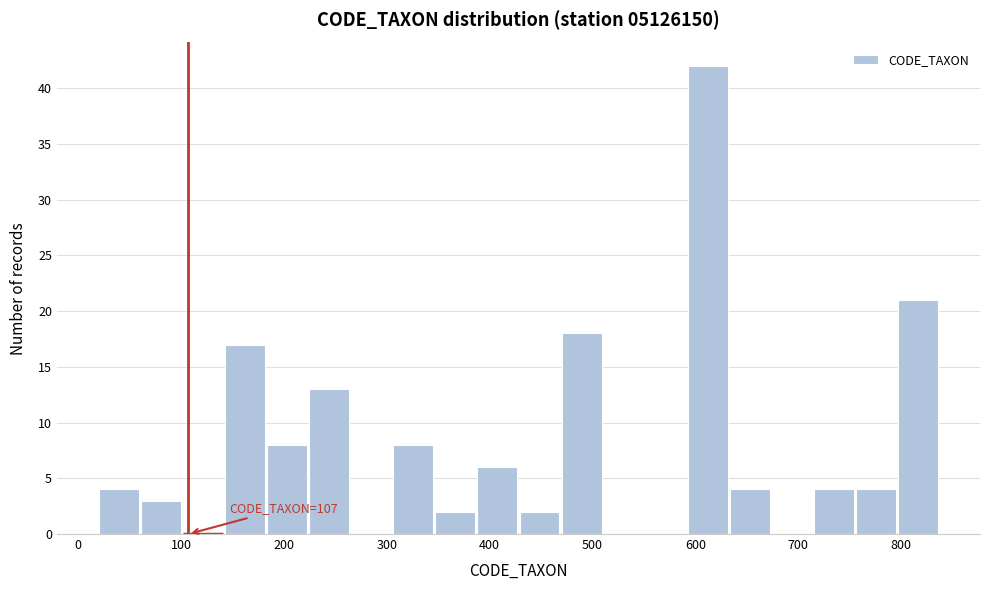

Which range on the x-axis has the tallest bar?

590 to 630